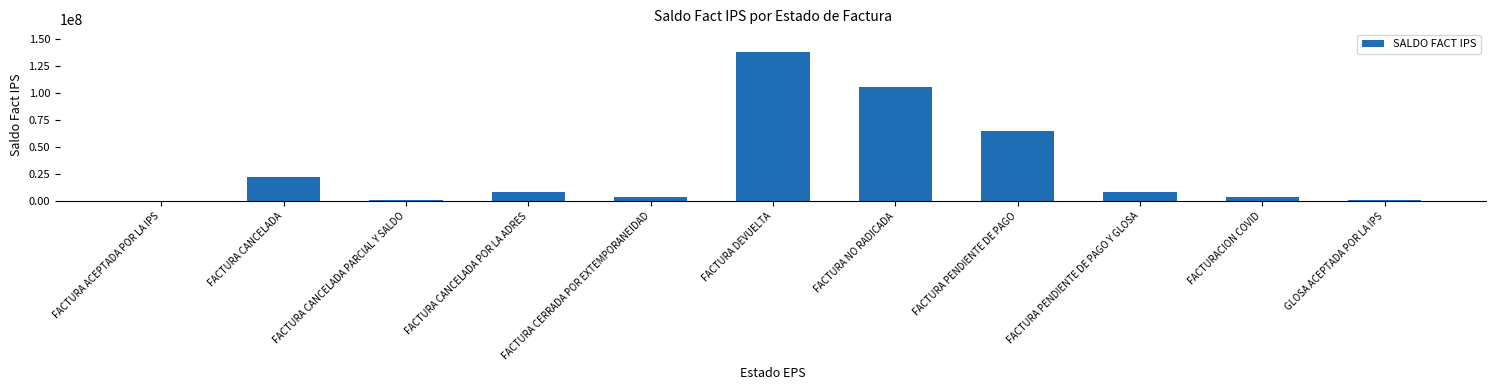

What is the sum of all values?

357386300